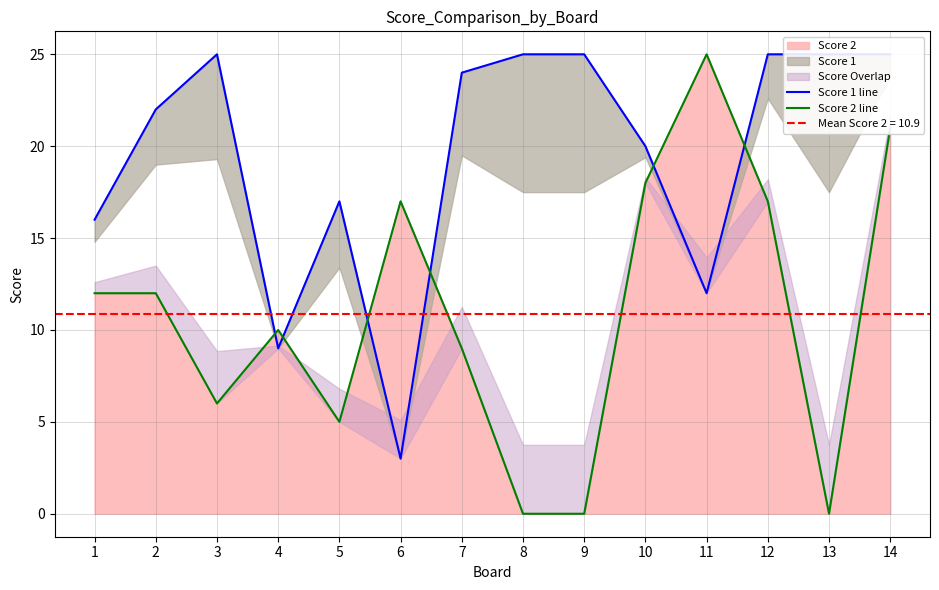

True or false: Score 2 line has more than 0 interior local peaks.

True